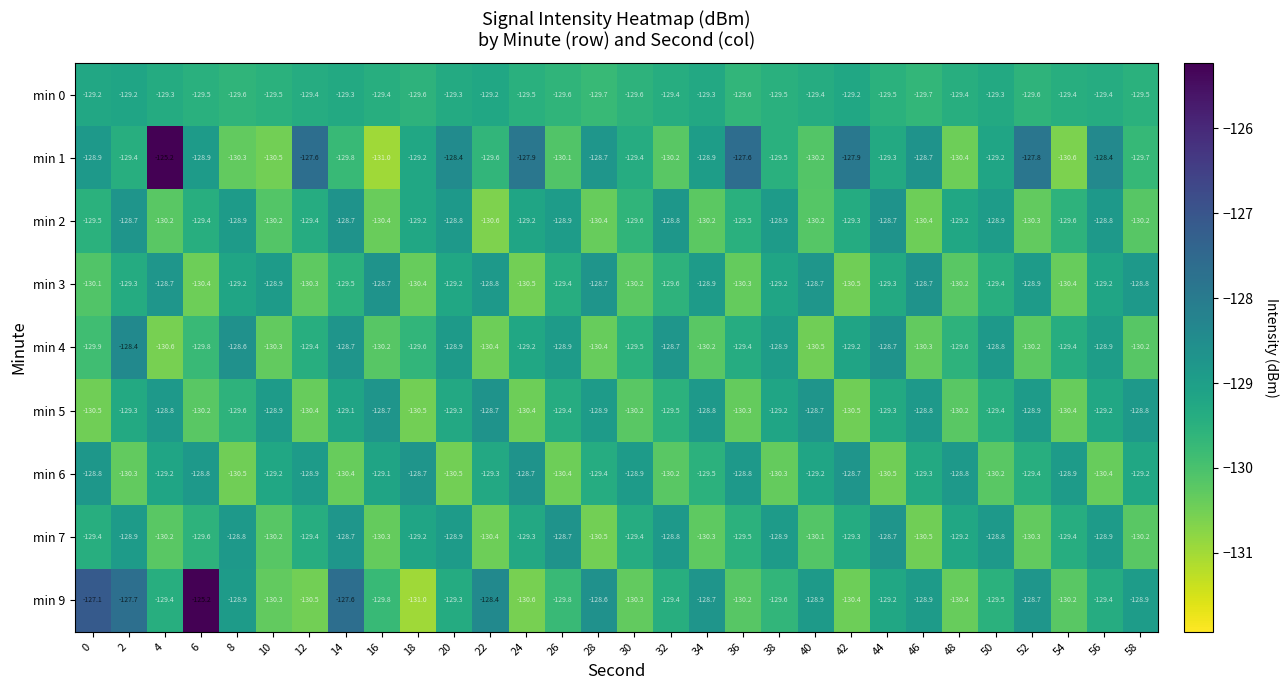

What is the difference between the maximum and minimum values in the min 0 series?

0.5